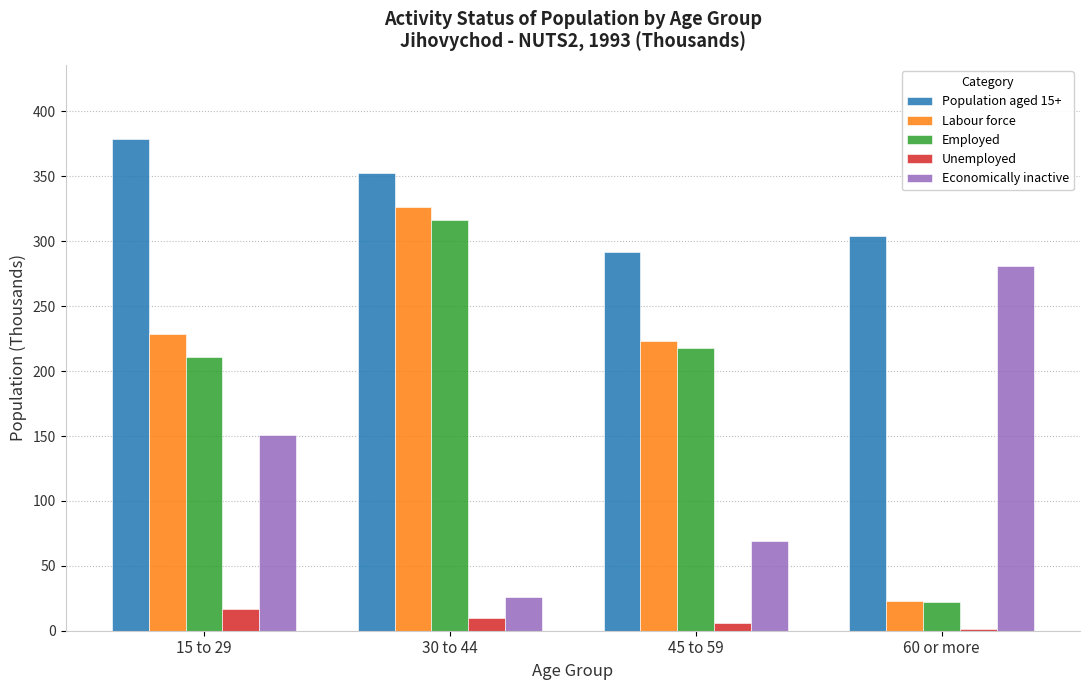

What is the difference between the Unemployed values at 60 or more and 15 to 29?

15.9